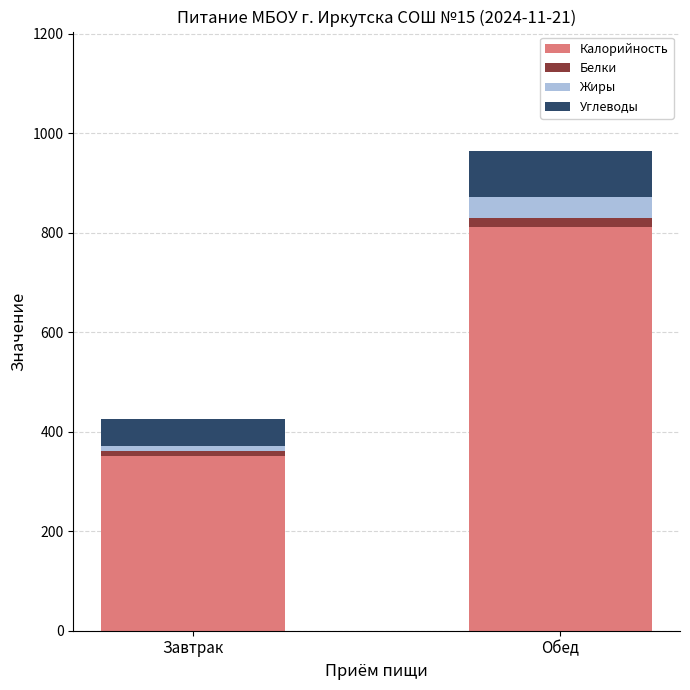

Which category has the highest value in the Калорийность series?

Обед